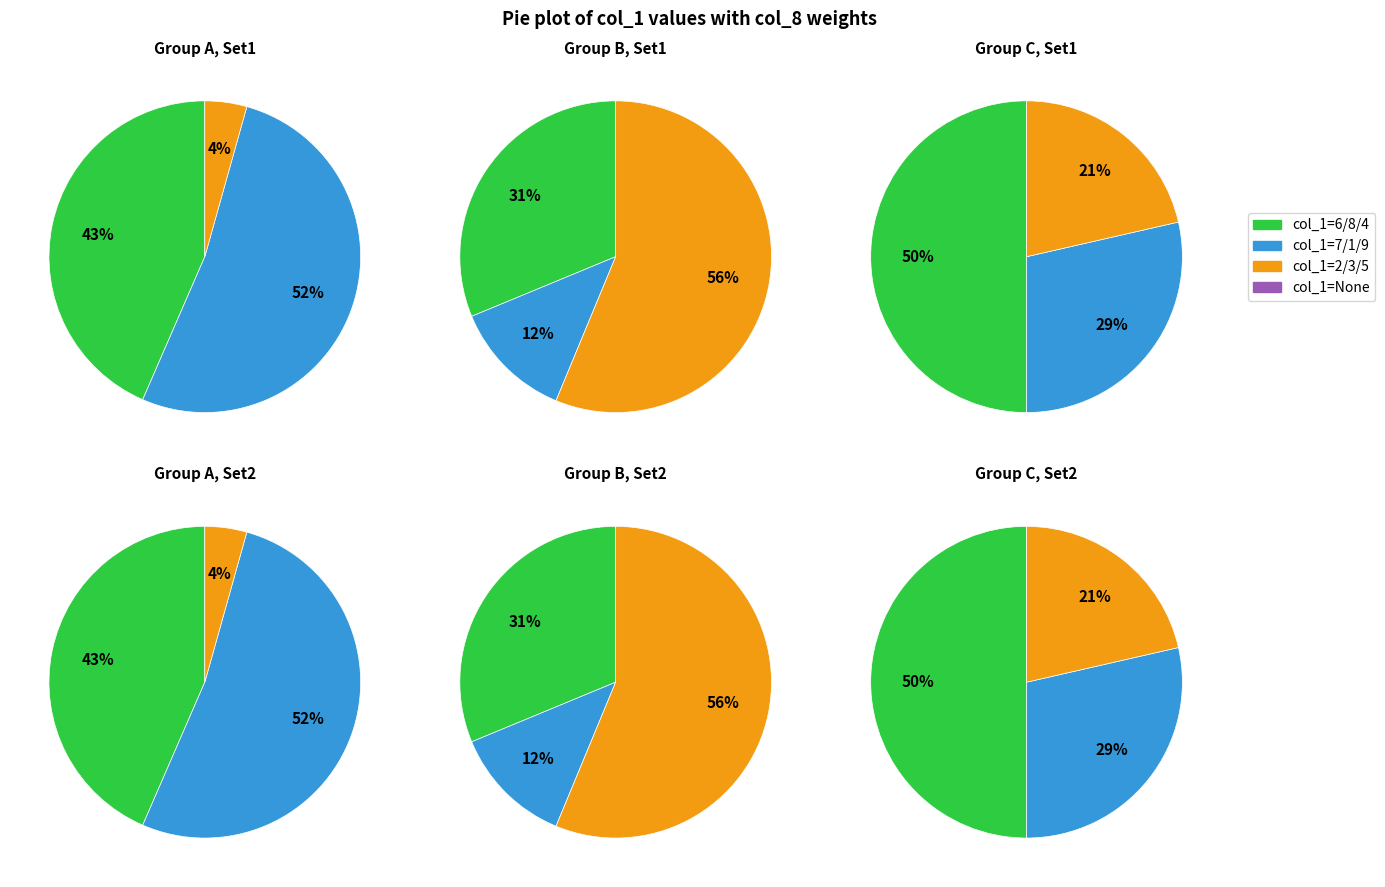

To the nearest percent, what portion does 8 represent?

11%